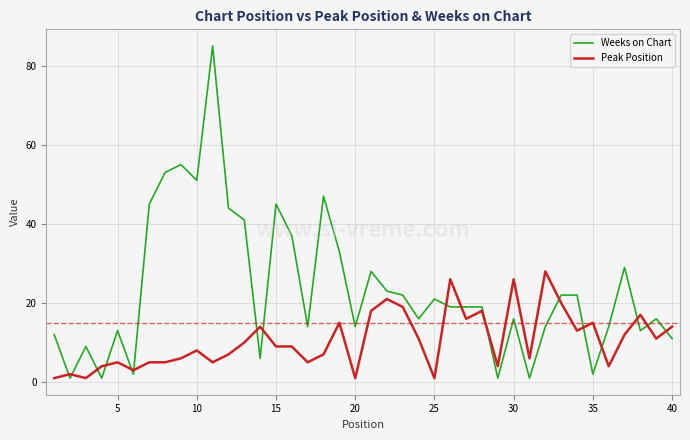

What is the maximum value shown in the chart?

85